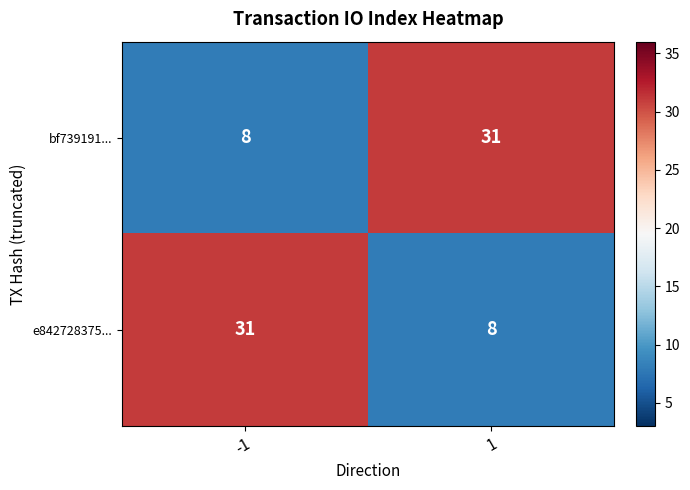

What is the difference between the bf739191... values at -1 and 1?

23